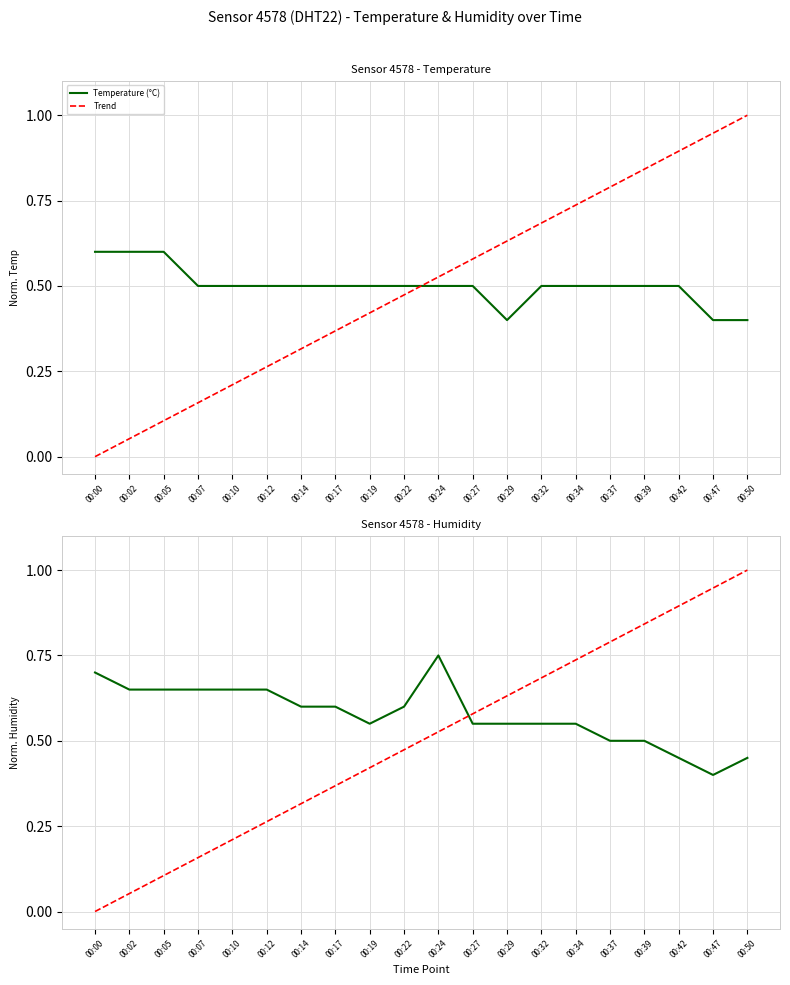

Is this an area chart (filled region under the line)?

No